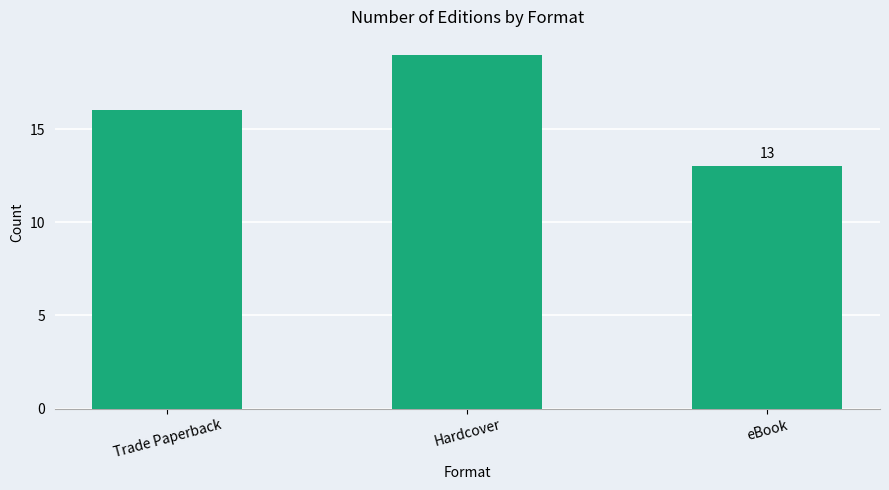

What position from the left is eBook?

3